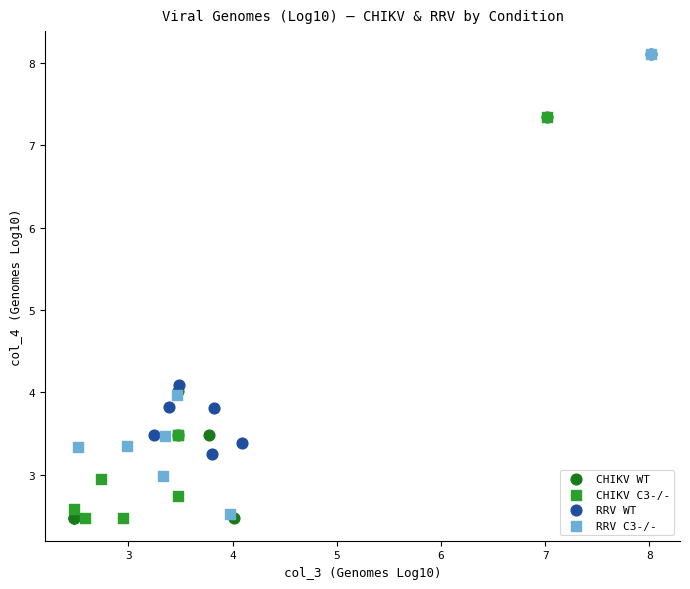

Which series has the largest Y range (max minus min)?

RRV C3-/-